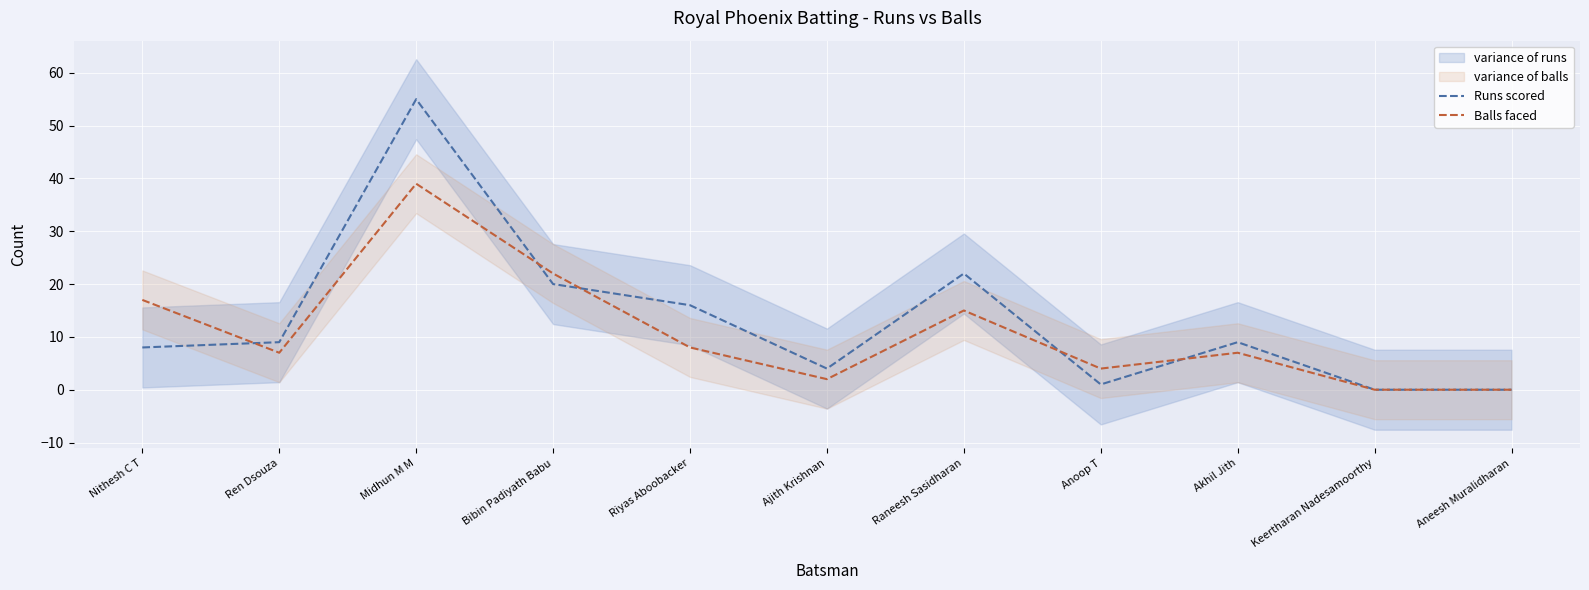

What is the highest value of the Runs scored series?

55